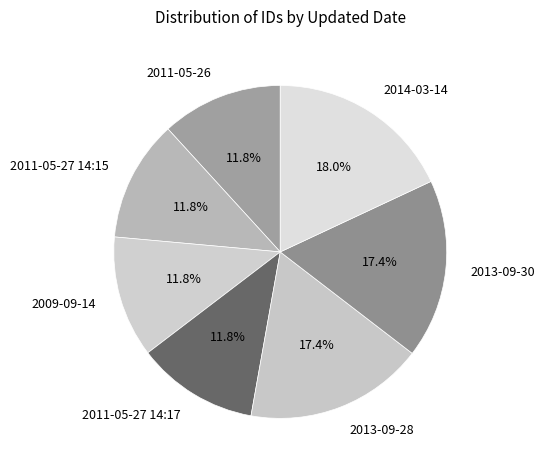

How many slices are in this pie chart?

7